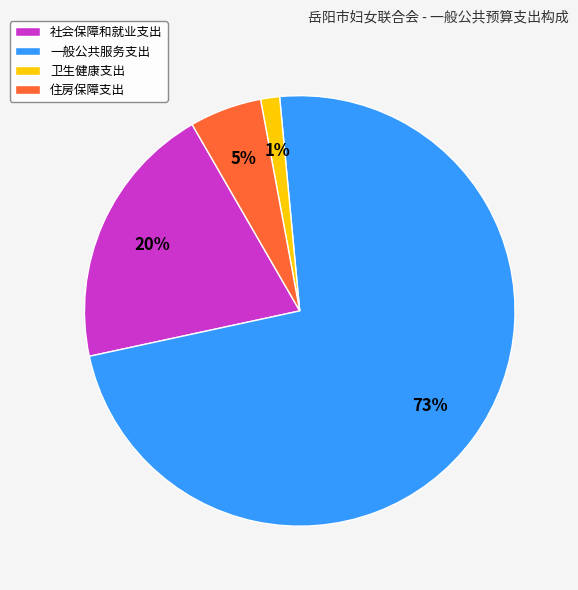

Which category has the smallest portion of the pie?

卫生健康支出